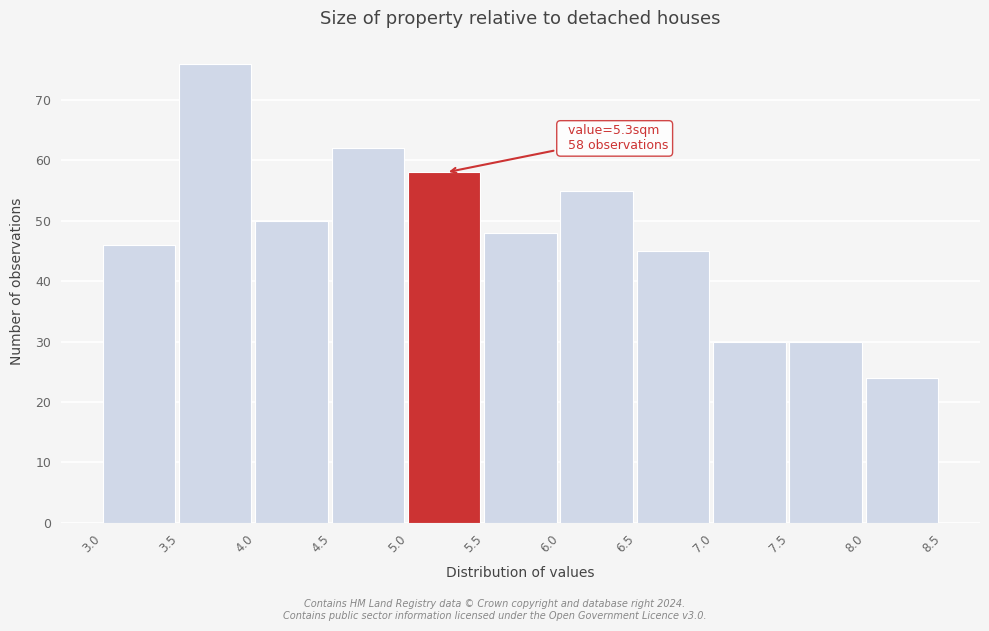

Over which range of the x-axis is the bar tallest?

3.5 to 4.0